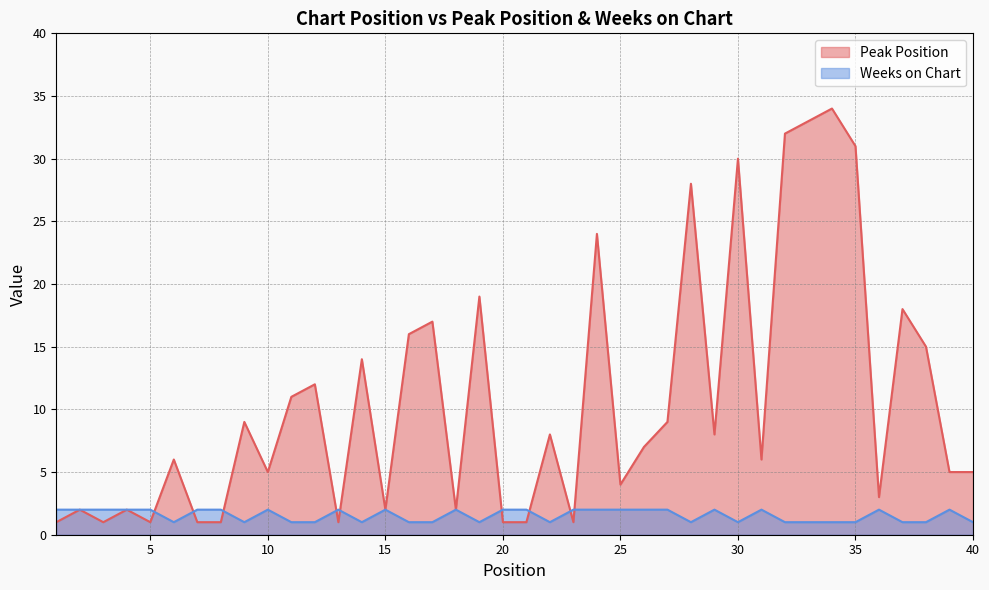

What are all the series names shown in the legend?

Peak Position, Weeks on Chart